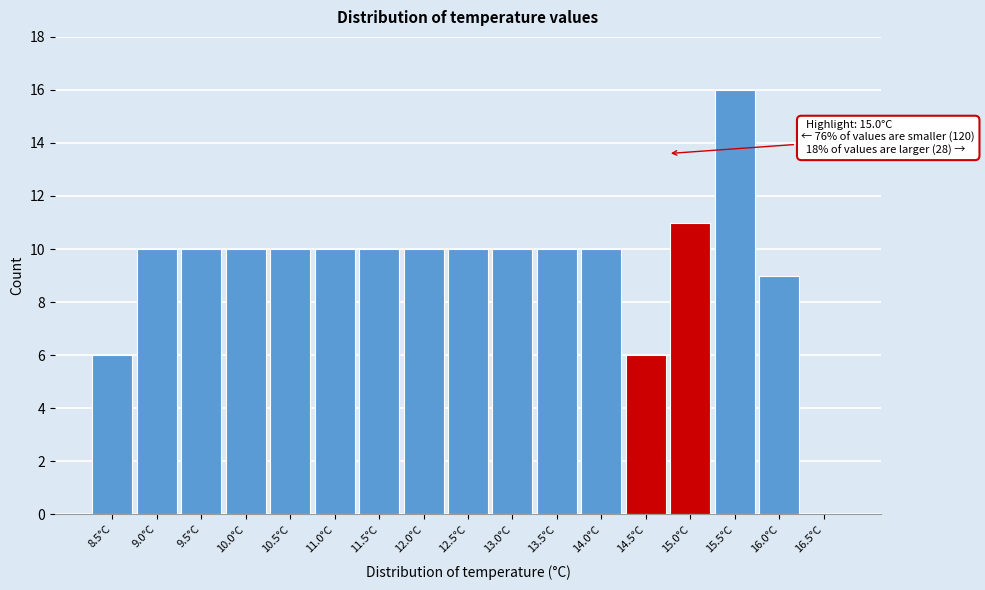

Reading right to left, transcribe all the data shown in this chart.

16.5°C=0	16.0°C=9	15.5°C=16	15.0°C=11	14.5°C=6	14.0°C=10	13.5°C=10	13.0°C=10	12.5°C=10	12.0°C=10	11.5°C=10	11.0°C=10	10.5°C=10	10.0°C=10	9.5°C=10	9.0°C=10	8.5°C=6